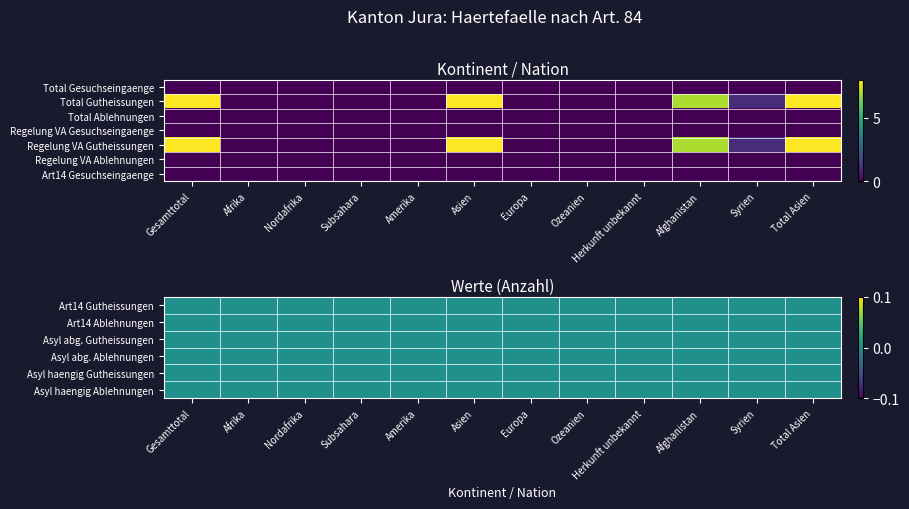

The Afghanistan series shows 4 at 12. True or false?

False